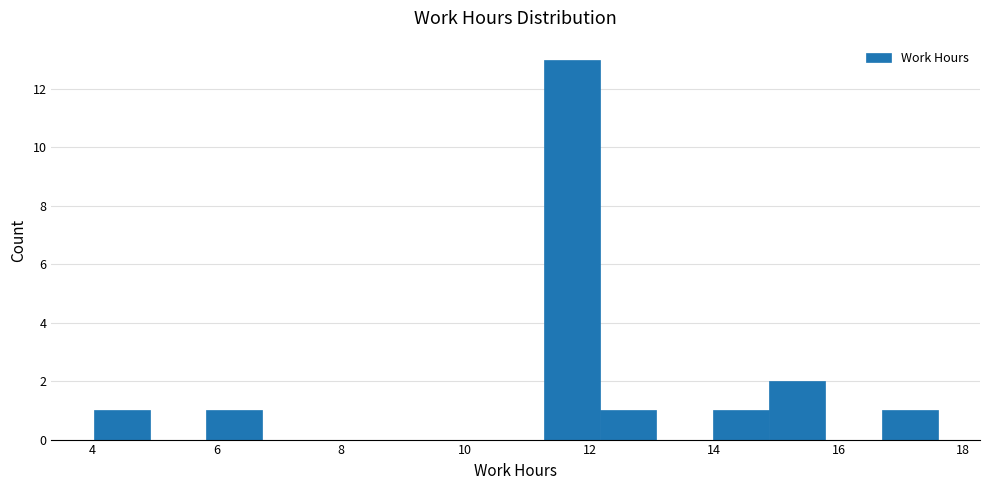

Reading left to right, transcribe this chart: for each bar, give the range it covers on the x-axis and its height. Neither the bar edges nor the heights are printed on the chart, so give them approximately, as read against the axes.

4.0 to 5.0: 1
5.0 to 5.8: 0
5.8 to 6.8: 1
6.8 to 7.6: 0
7.6 to 8.6: 0
8.6 to 9.4: 0
9.4 to 10.4: 0
10.4 to 11.2: 0
11.2 to 12.2: 13
12.2 to 13.0: 1
13.0 to 14.0: 0
14.0 to 14.8: 1
14.8 to 15.8: 2
15.8 to 16.6: 0
16.6 to 17.6: 1